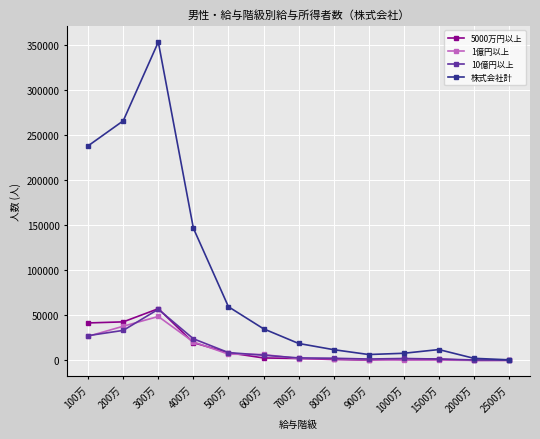

At which category is the sum across all series the highest?

300万